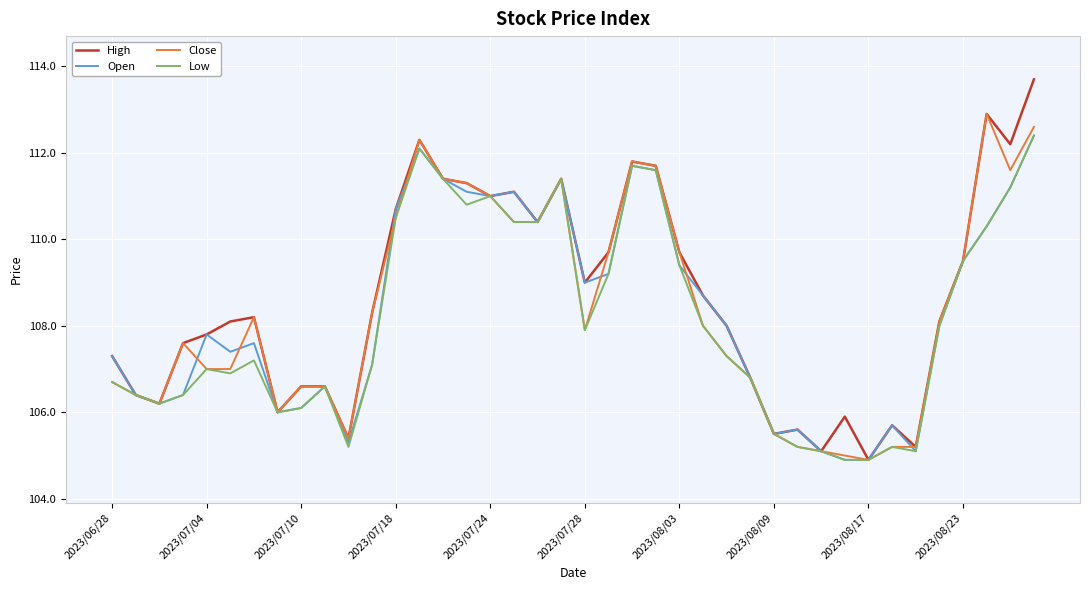

What is the average value of the Close series?

108.4